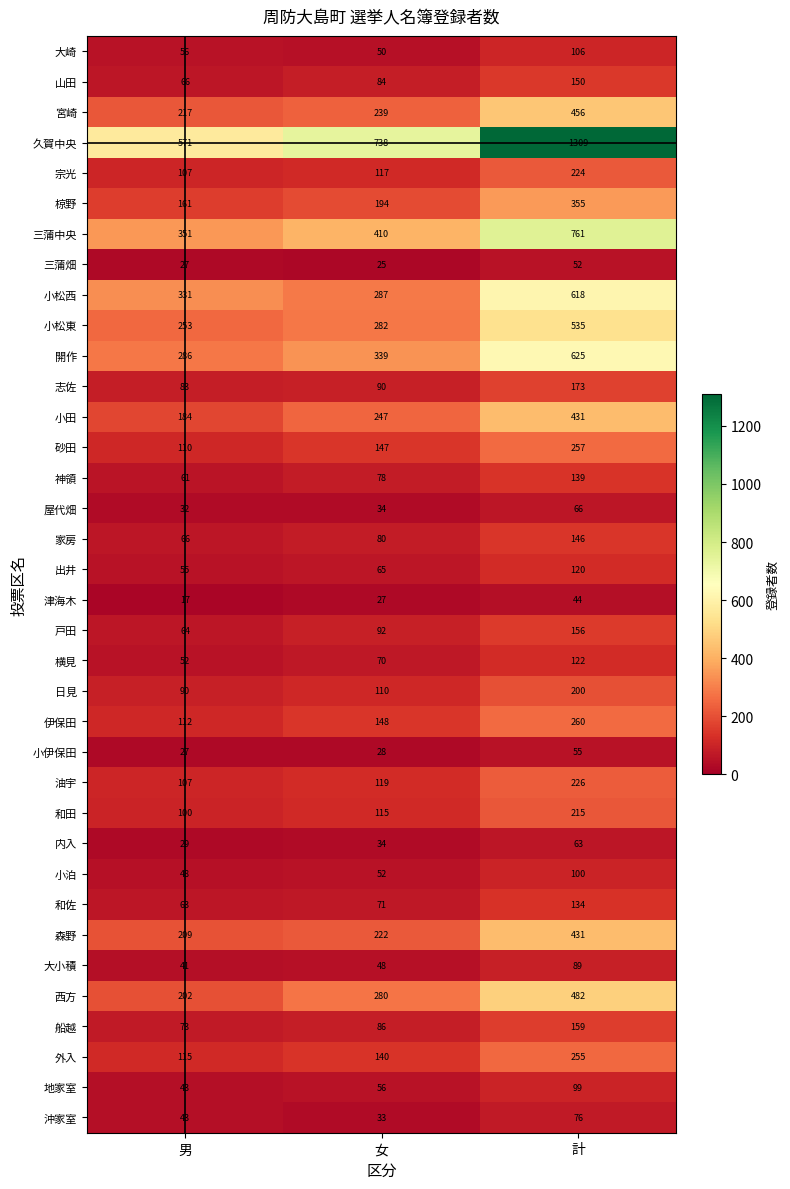

What is the total value across all series at 女?

5237